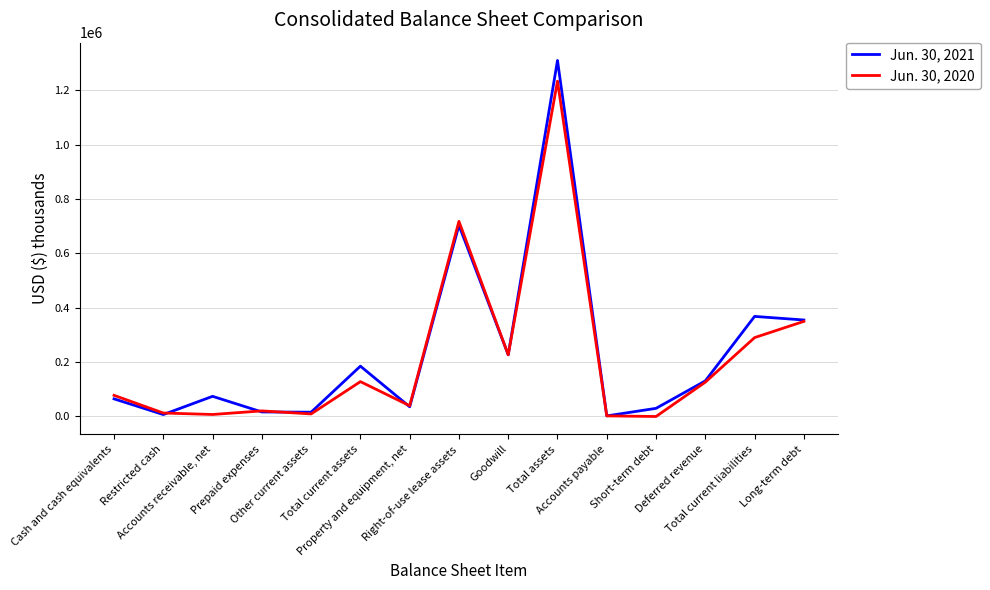

What position from the right is Long-term debt?

1